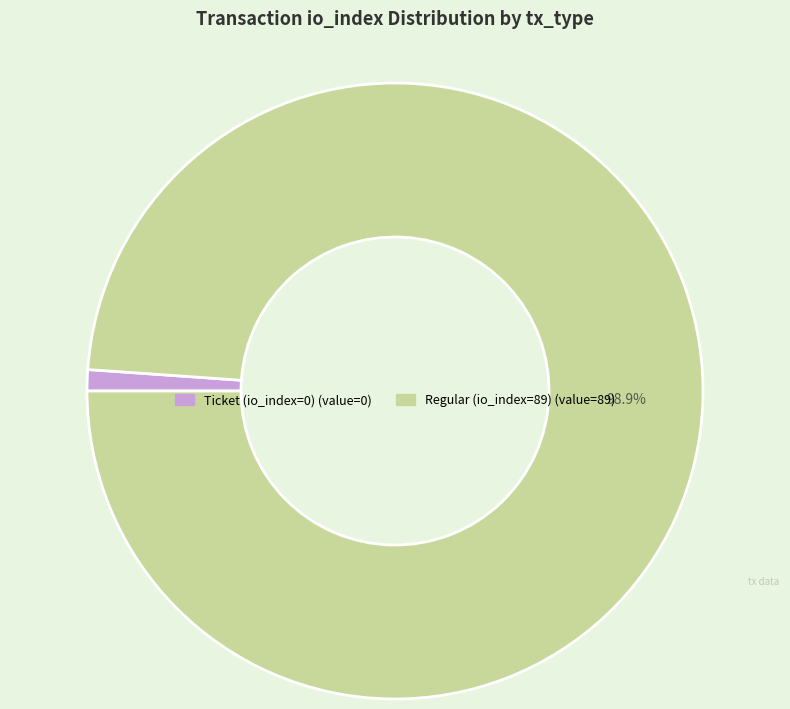

Does Regular (io_index=89) account for over 50% of the chart?

Yes